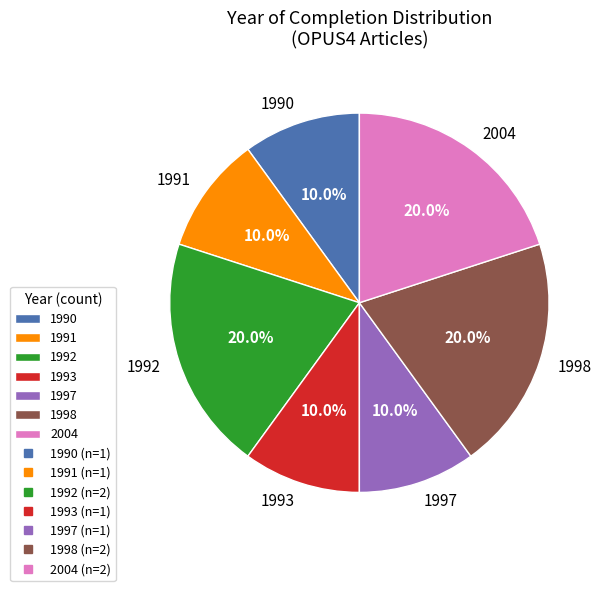

Is there a majority slice in this chart?

No